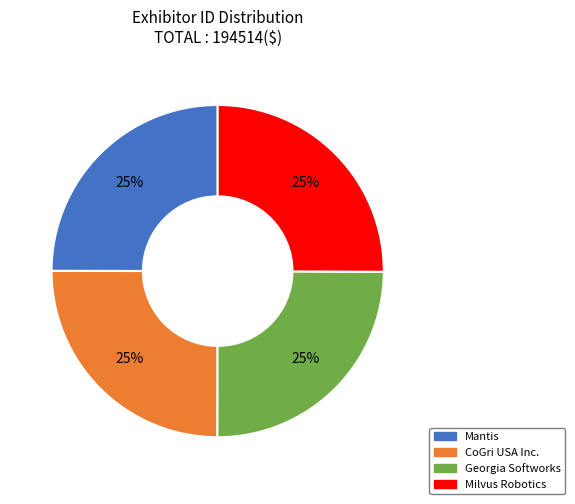

The CoGri USA Inc. slice represents 35% of the pie. True or false?

False